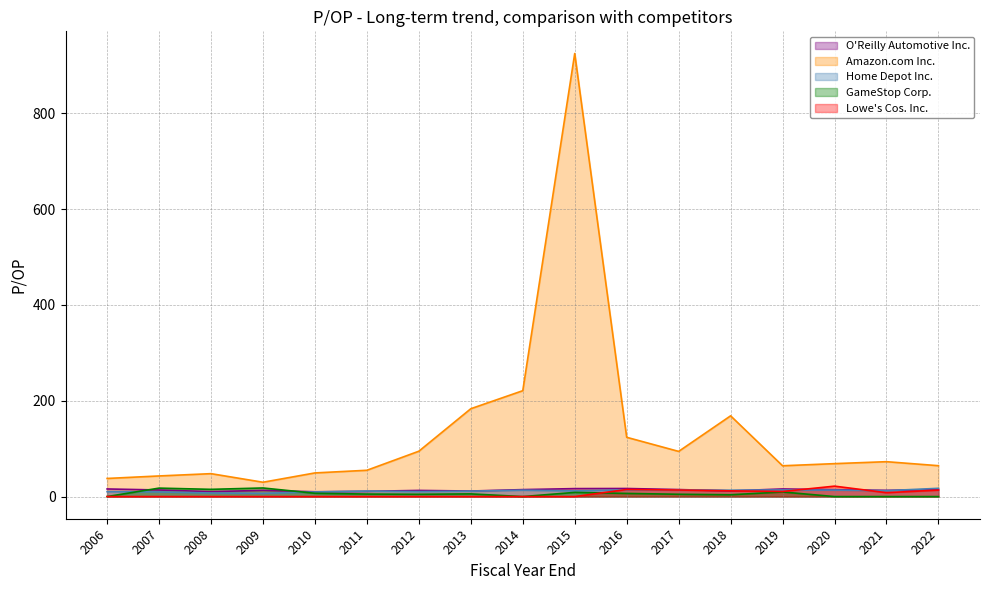

Where is the first local maximum for Lowe's Cos. Inc.?

2016